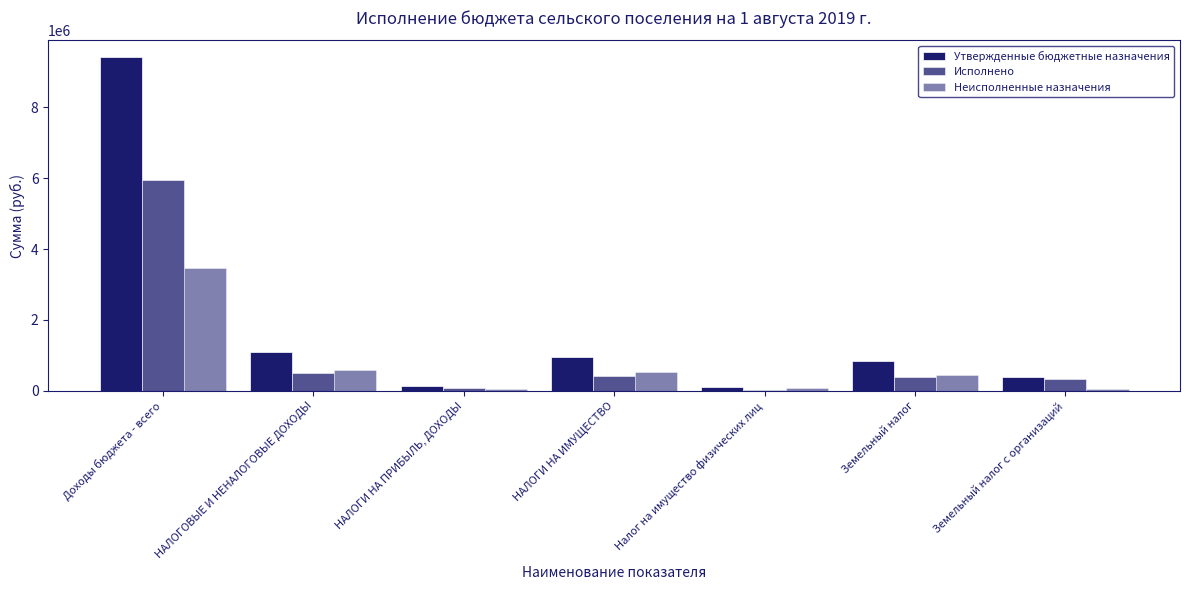

How many series are shown in this chart?

3